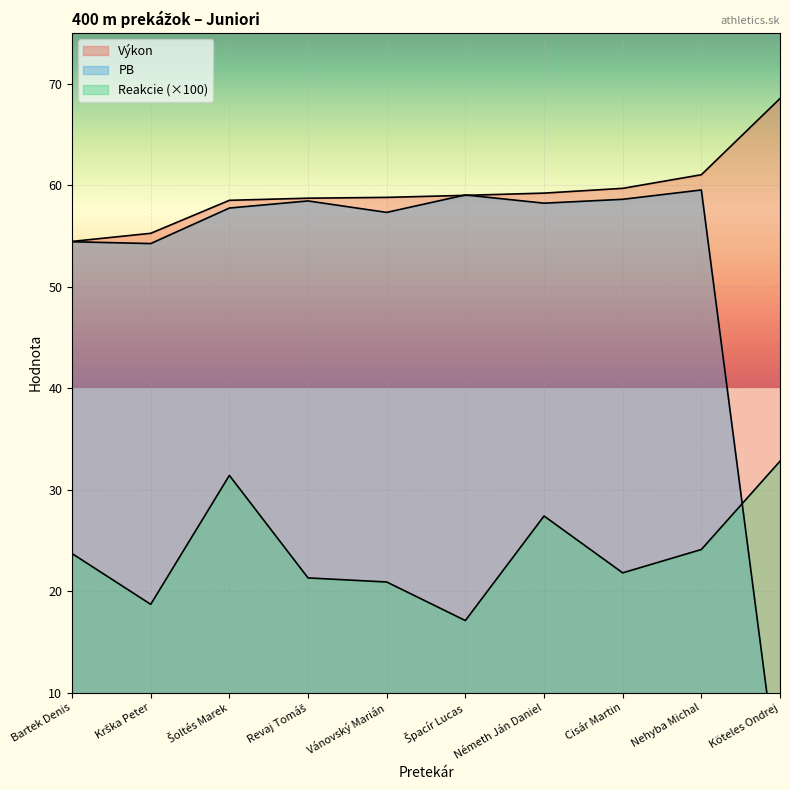

Reading right to left, transcribe all the data shown in this chart.

Výkon: Köteles Ondrej=68.5	Nehyba Michal=61.0	Cisár Martin=59.7	Németh Ján Daniel=59.2	Špacír Lucas=59.0	Vánovský Marián=58.8	Revaj Tomáš=58.7	Šoltés Marek=58.5	Krška Peter=55.2	Bartek Denis=54.5
PB: Köteles Ondrej=0.0	Nehyba Michal=59.5	Cisár Martin=58.6	Németh Ján Daniel=58.2	Špacír Lucas=59.0	Vánovský Marián=57.3	Revaj Tomáš=58.4	Šoltés Marek=57.7	Krška Peter=54.2	Bartek Denis=54.4
Reakcie: Köteles Ondrej=32.8	Nehyba Michal=24.1	Cisár Martin=21.8	Németh Ján Daniel=27.4	Špacír Lucas=17.1	Vánovský Marián=20.9	Revaj Tomáš=21.3	Šoltés Marek=31.4	Krška Peter=18.7	Bartek Denis=23.7